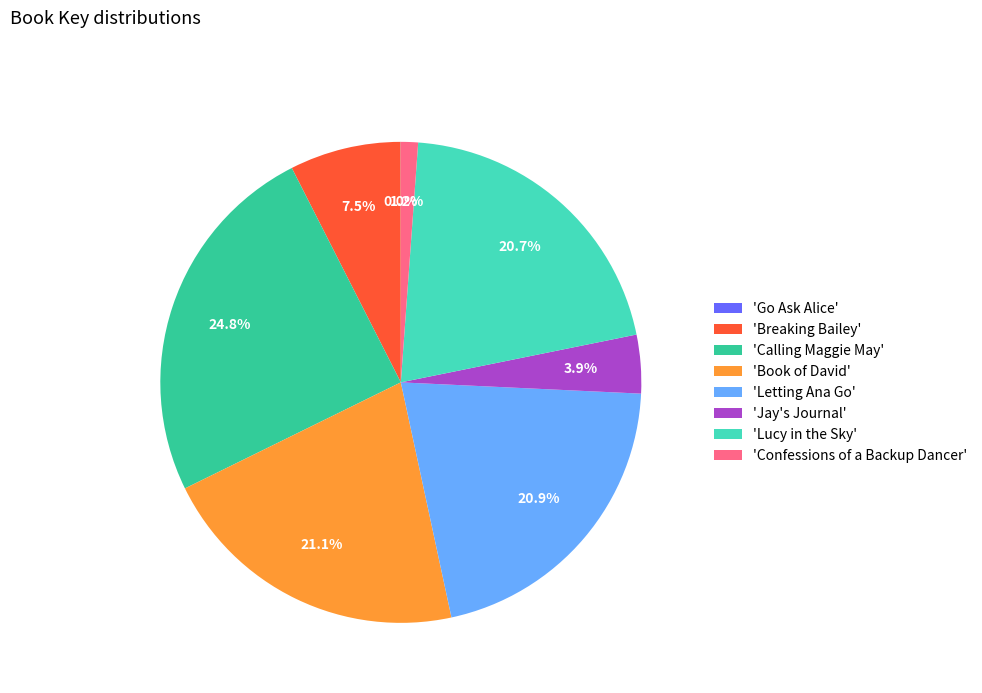

Is there any slice that represents more than half of the pie?

No